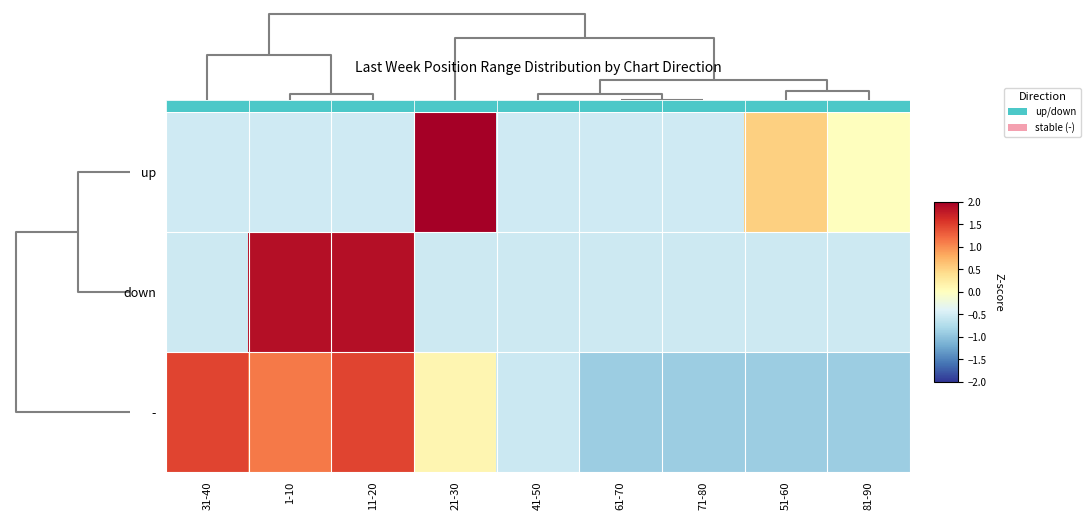

The value of - at 1-10 is 1.8. True or false?

False